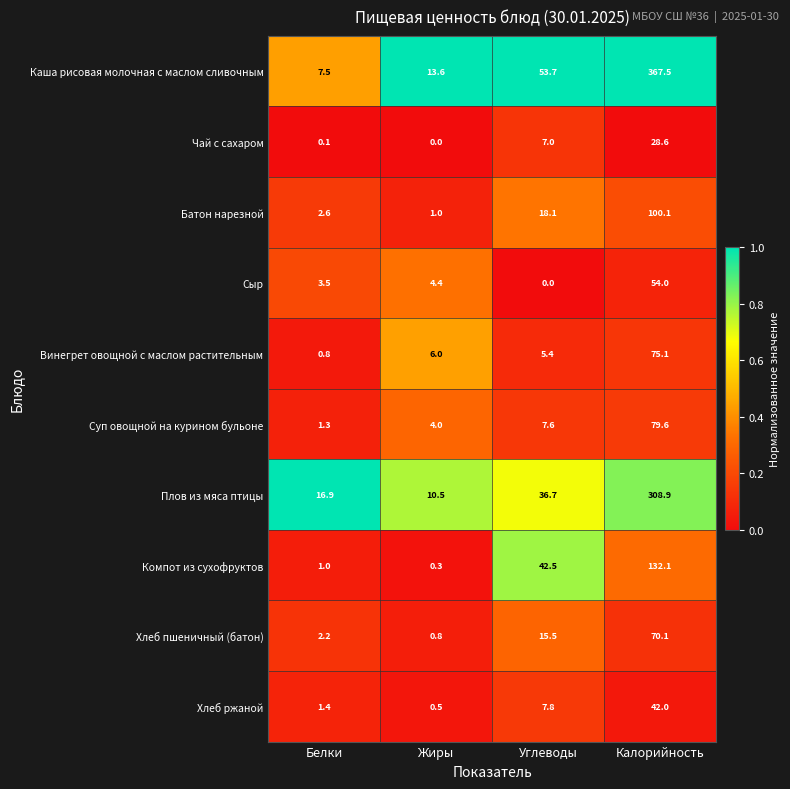

List the series in order of their peak value, lowest first.

Чай с сахаром, Хлеб ржаной, Сыр, Хлеб пшеничный (батон), Винегрет овощной с маслом растительным, Суп овощной на курином бульоне, Батон нарезной, Компот из сухофруктов, Плов из мяса птицы, Каша рисовая молочная с маслом сливочным